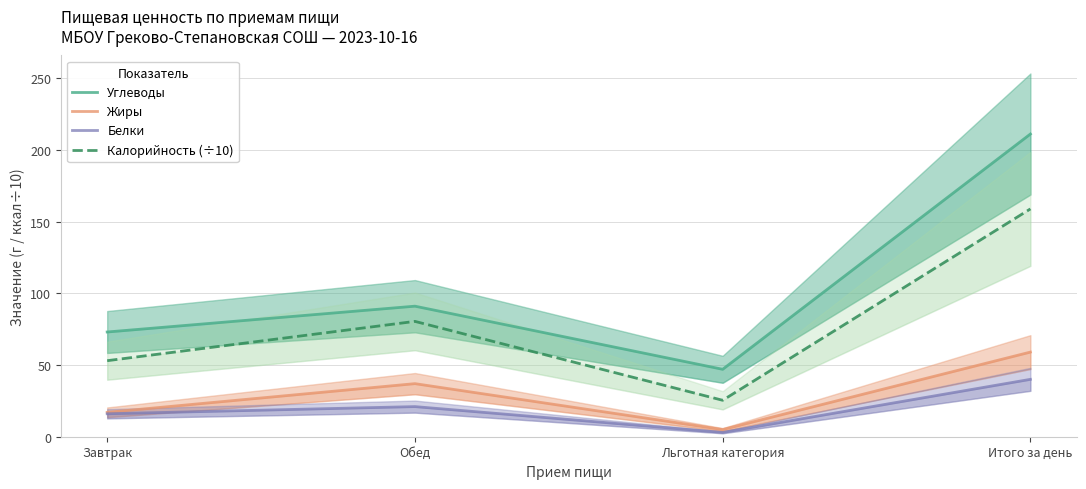

What is the approximate value of Углеводы at Льготная категория?

47.0